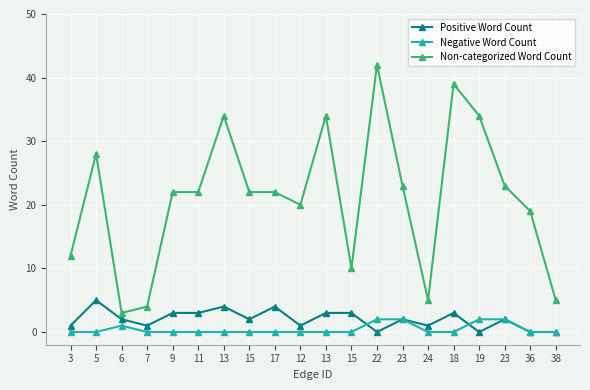

The value of Negative Word Count at 15 is -1. True or false?

False